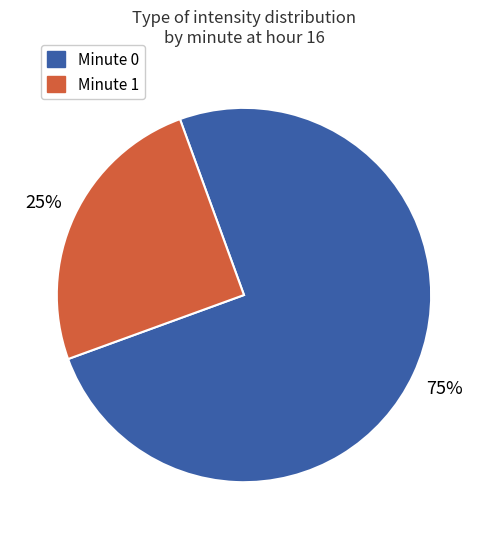

Is there any slice that represents more than half of the pie?

Yes